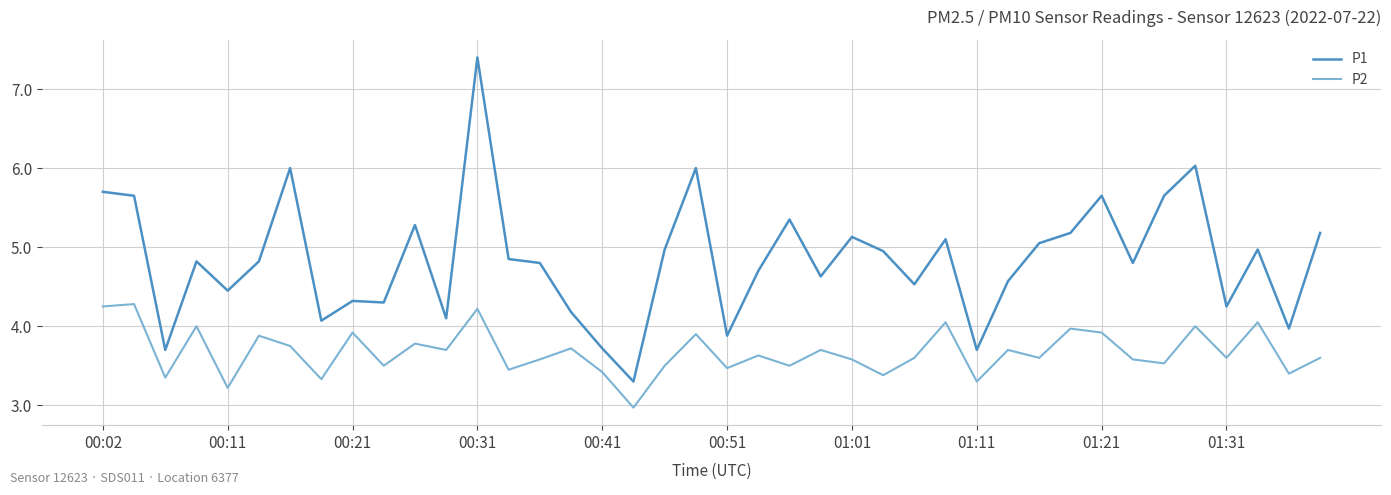

Count the number of categories in the chart.

40